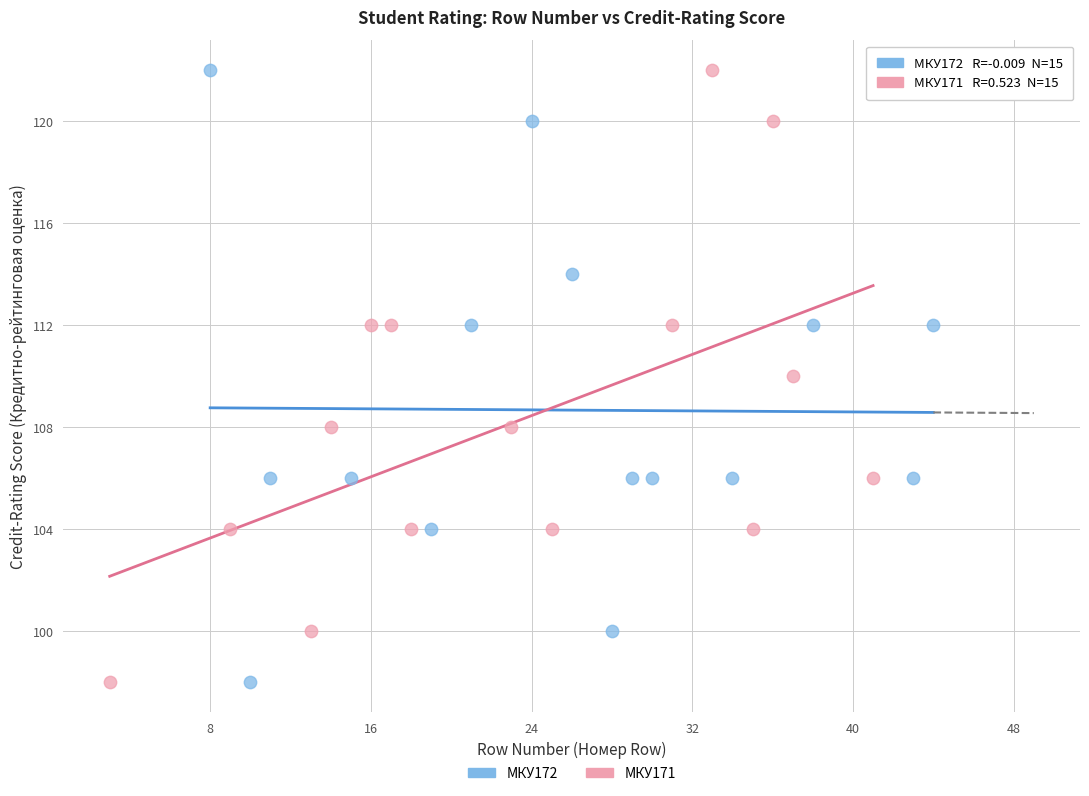

What are all the series names shown in the legend?

МКУ172, МКУ171